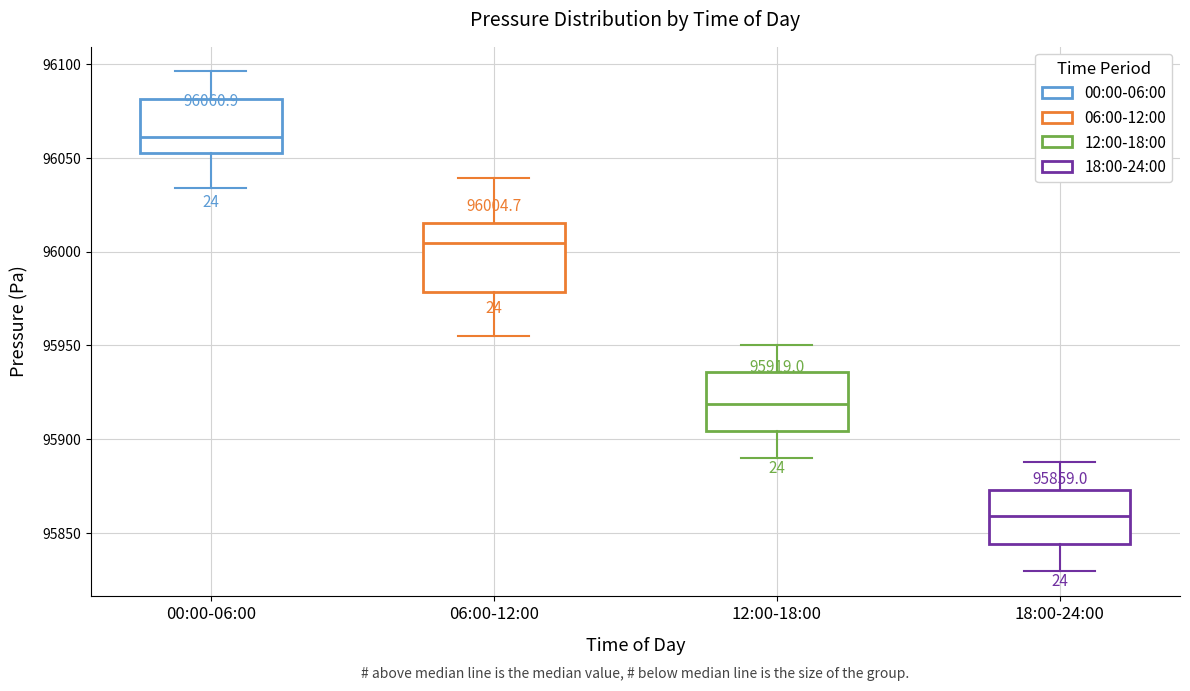

Which box has the lowest median line?

18:00-24:00